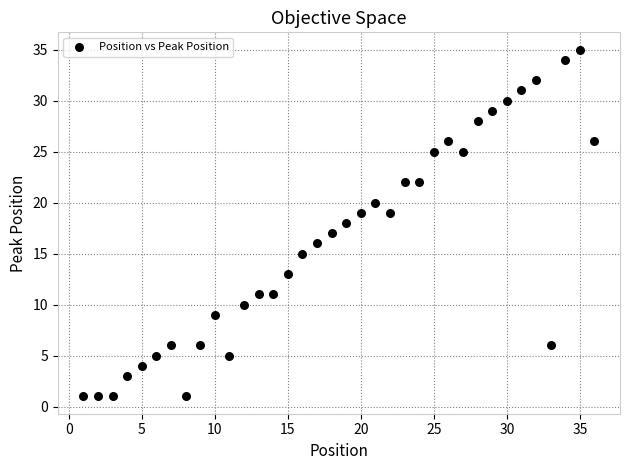

What is the range of Y values (max minus min)?

34